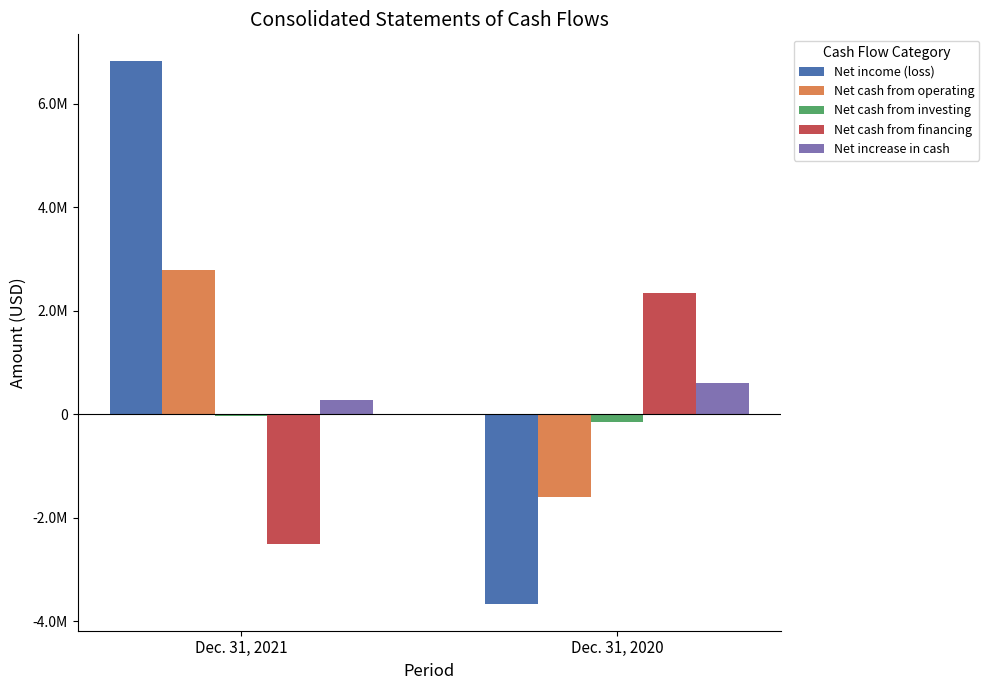

Between Dec. 31, 2021 and Dec. 31, 2020, which series saw the biggest shift?

Net income (loss)